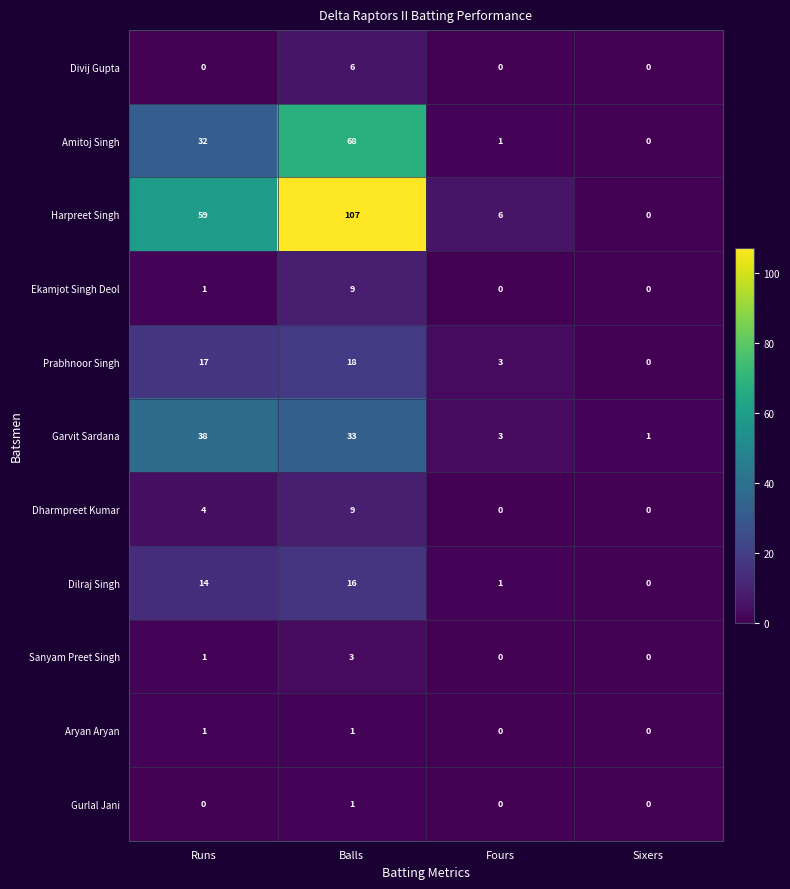

At how many categories does at least one series exceed 41?

2